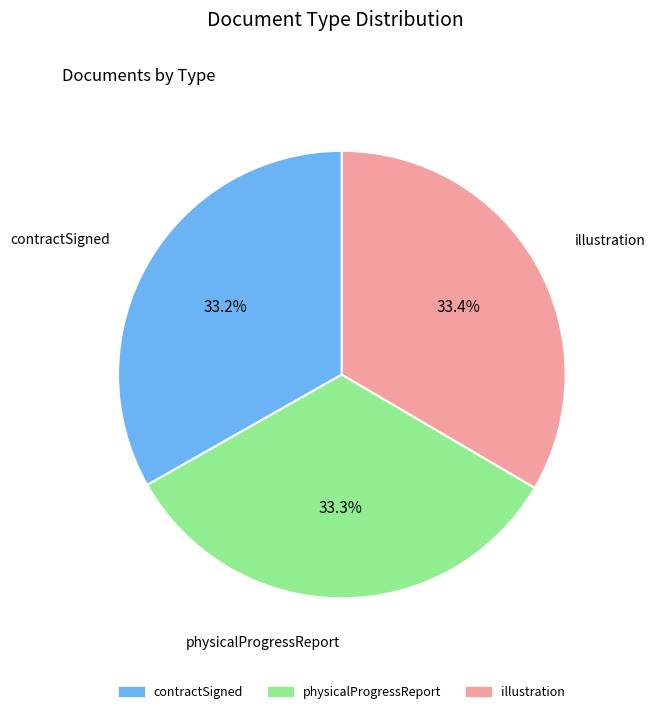

To the nearest percent, what percentage of the pie is contractSigned?

33%